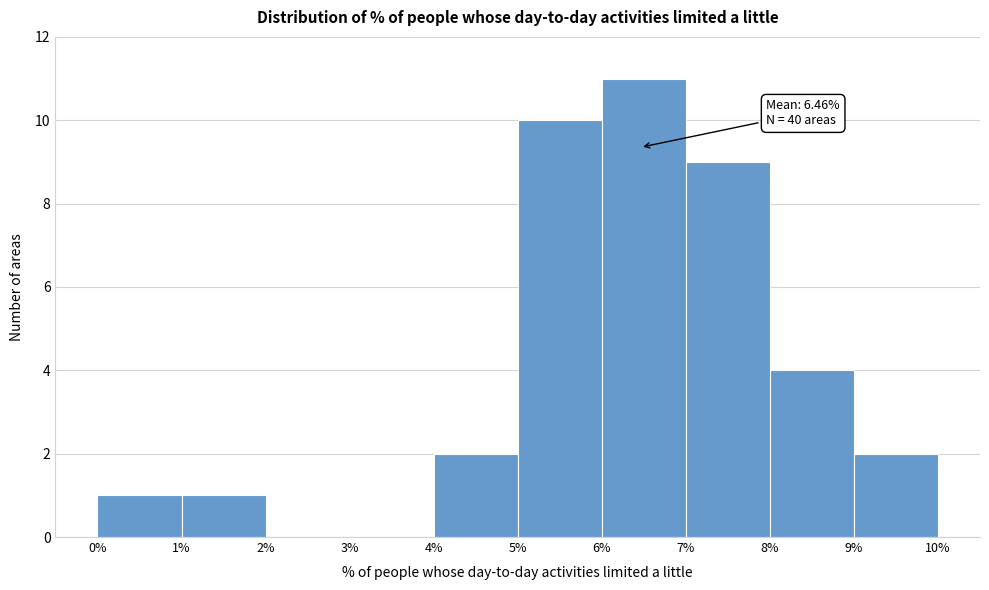

Which range on the x-axis has the tallest bar?

6% to 7%